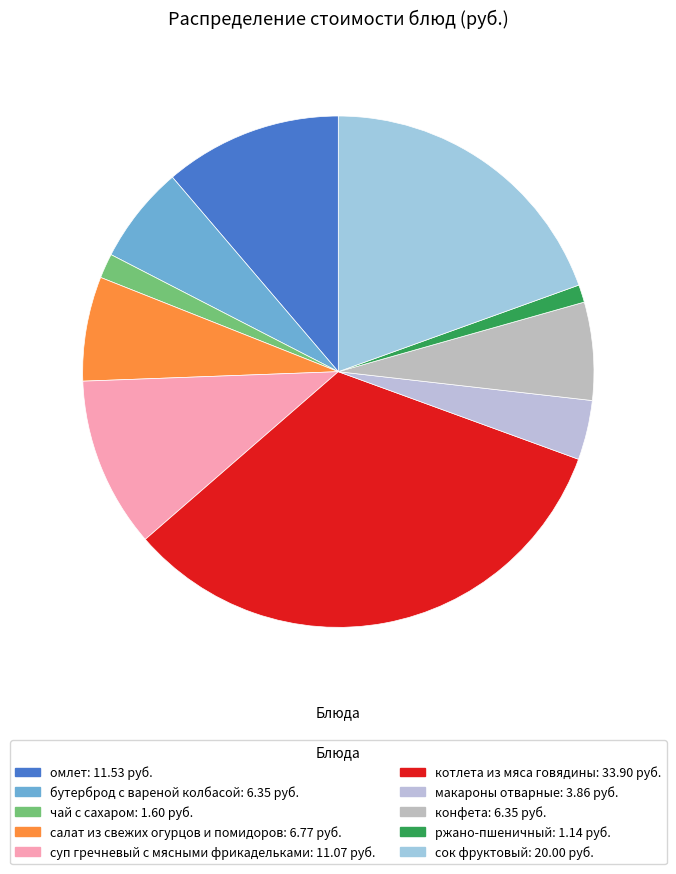

How many segments does this pie chart have?

10